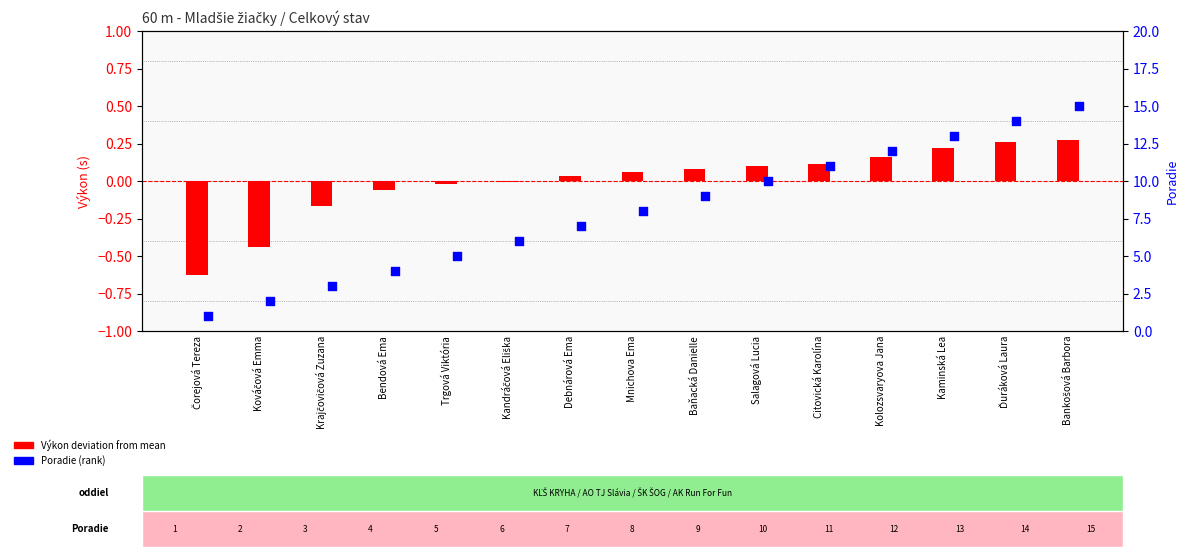

At which category is the sum across all series the highest?

Bankošová Barbora